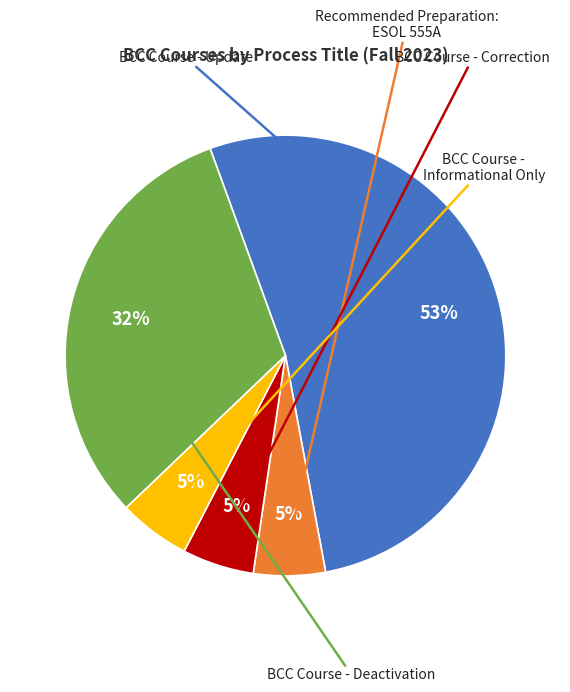

Count the number of slices in the pie.

5